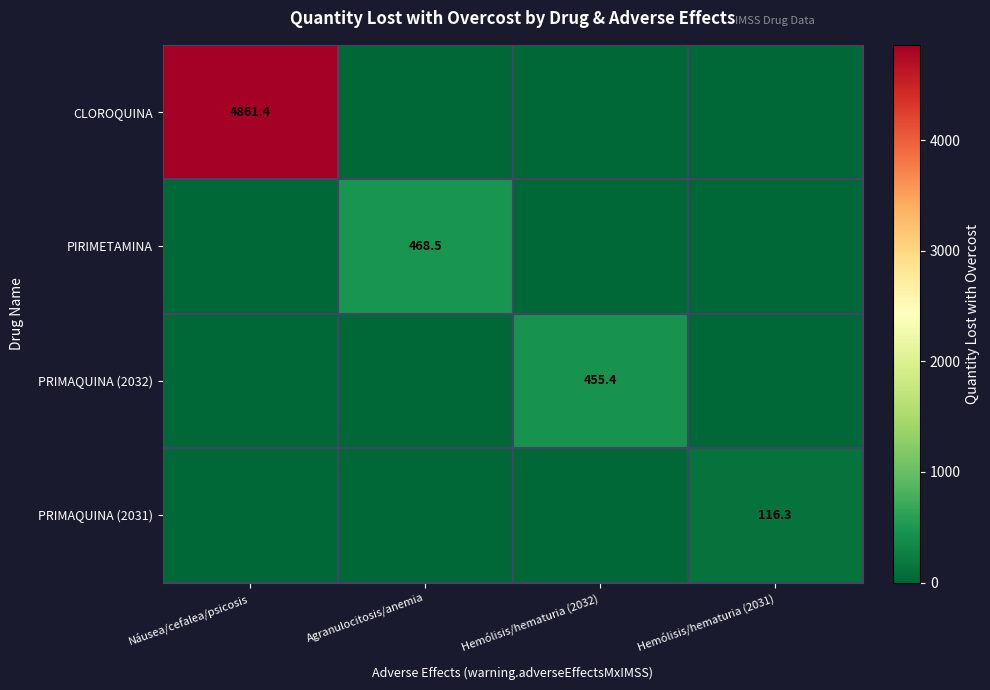

True or false: PRIMAQUINA (2032) has a value of 455.4 at Hemólisis/hematuria (2032).

True